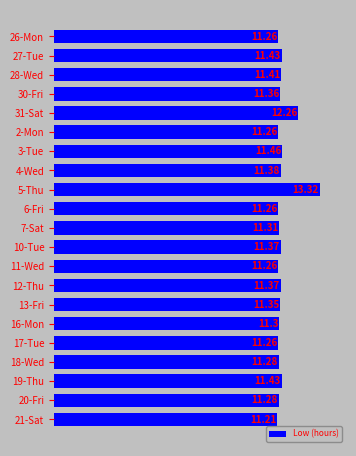

Which category has the lowest value across all series?

21-Sat